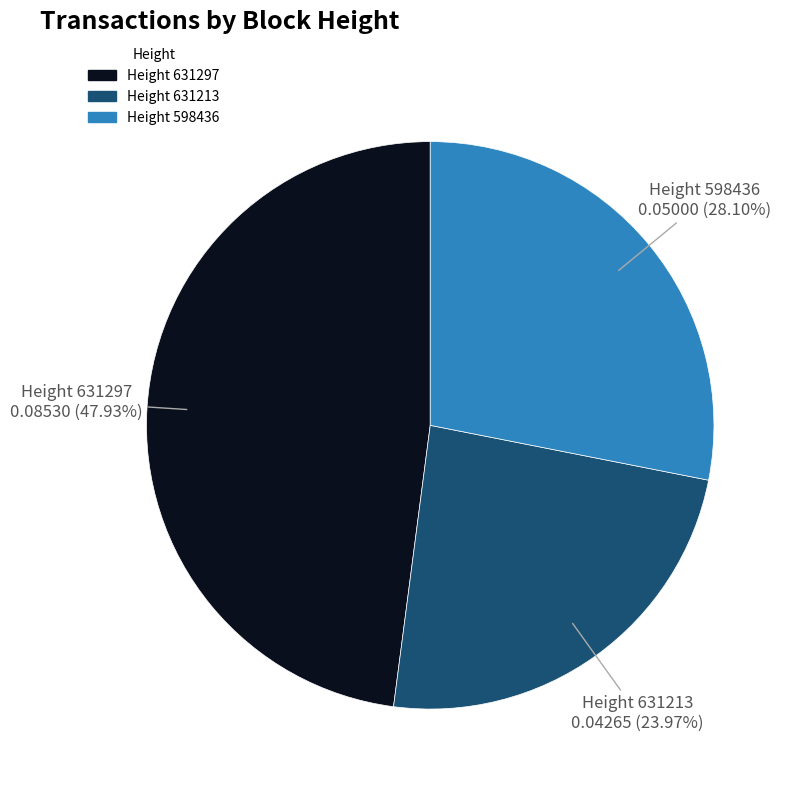

Is there a majority slice in this chart?

No